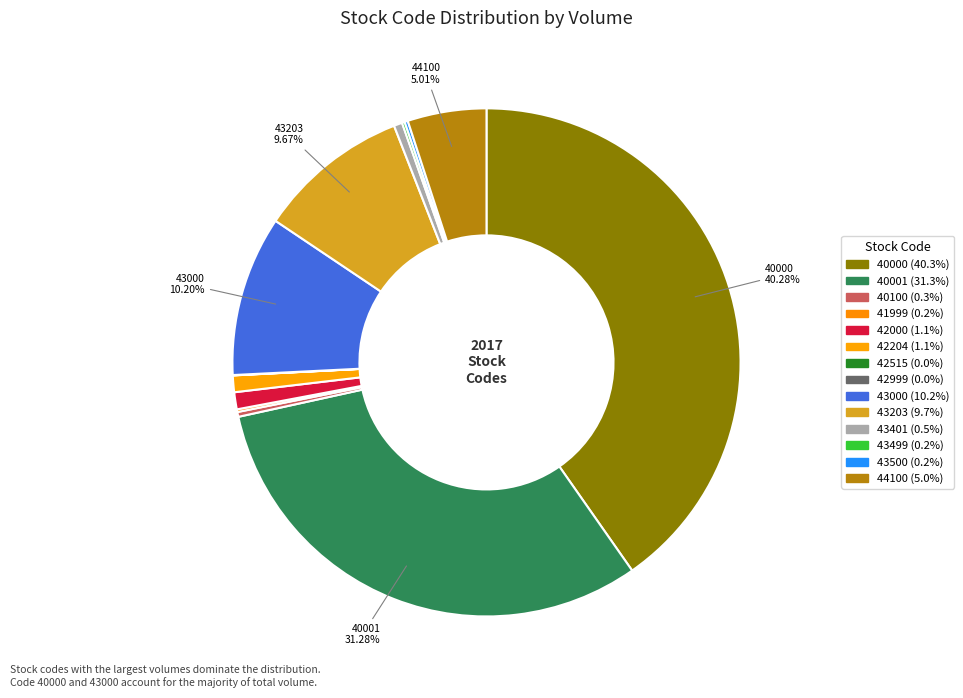

To the nearest percent, what is the difference between the largest and smallest slice percentages?

40%